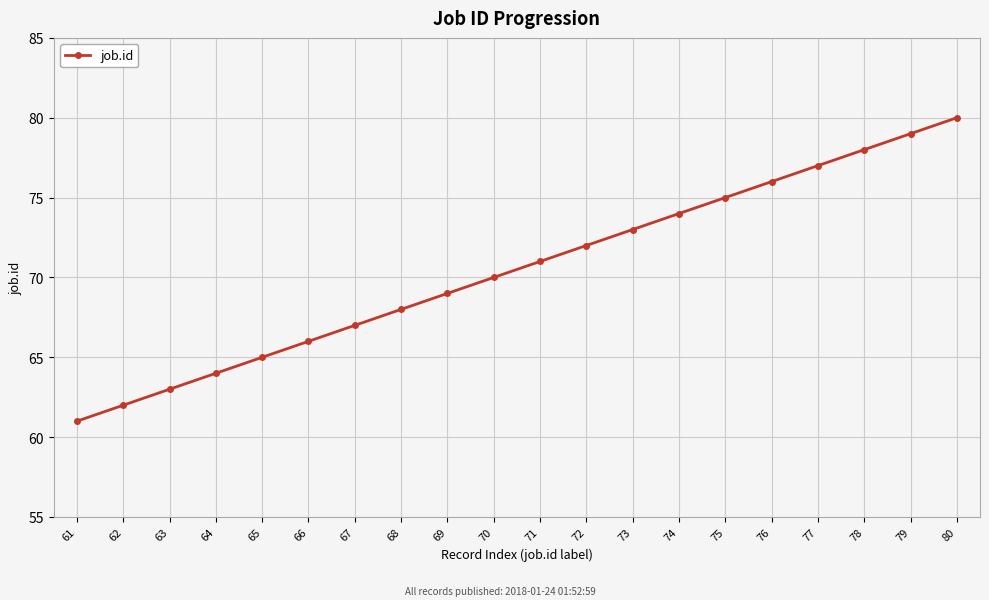

What is the smallest value displayed?

61